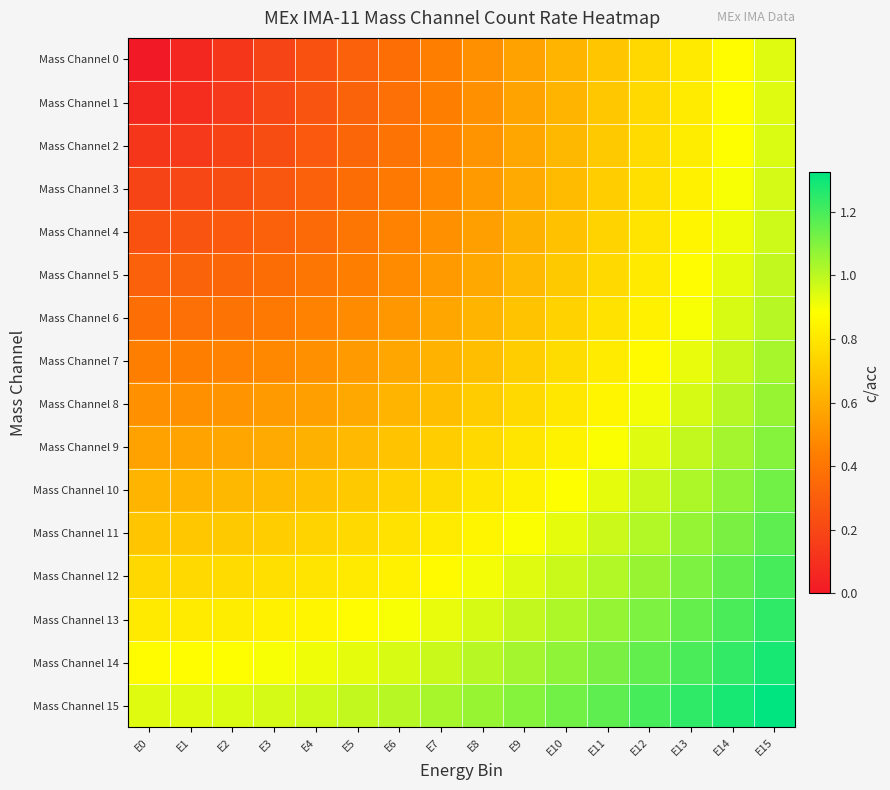

What is the total value across all series at E13?

15.5